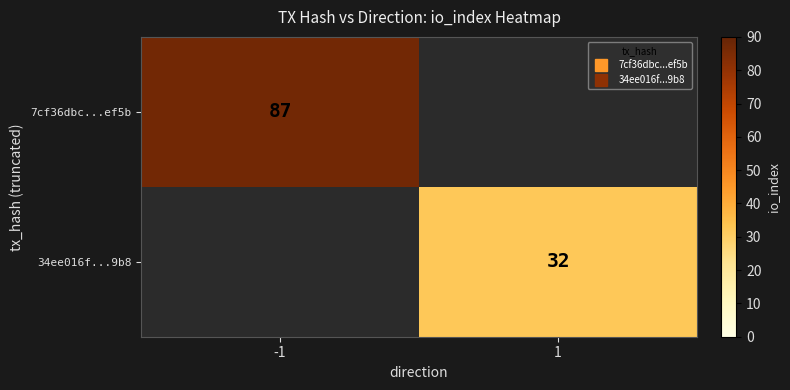

True or false: 7cf36dbc...ef5b has a value of 142.7 at -1.

False